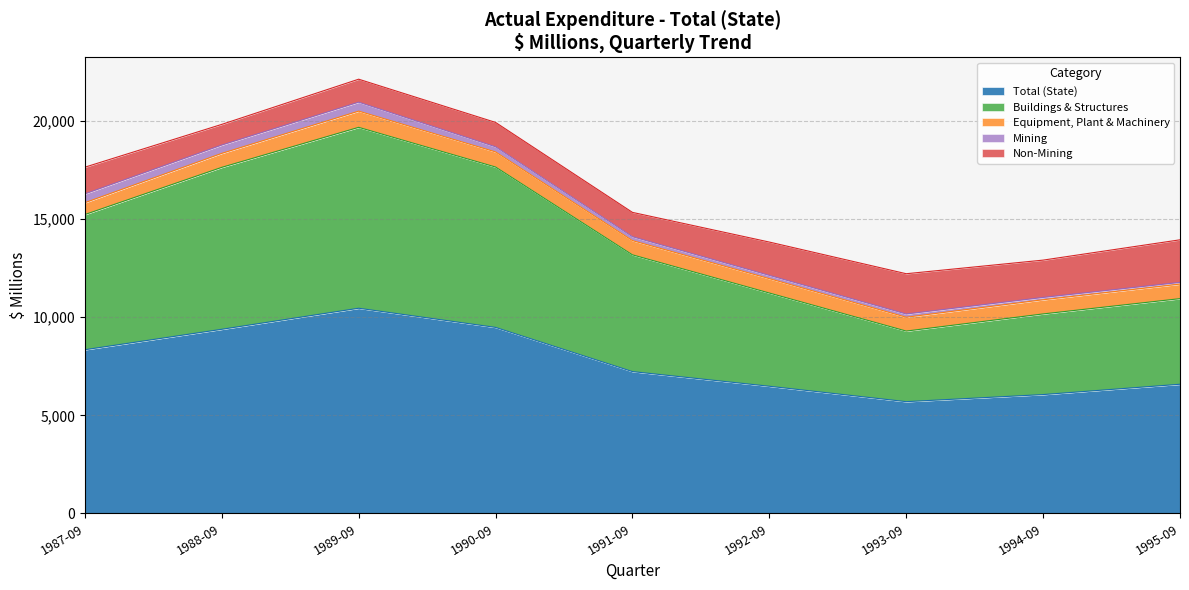

The value of Total (State) at 1990-09 is 9481. True or false?

True